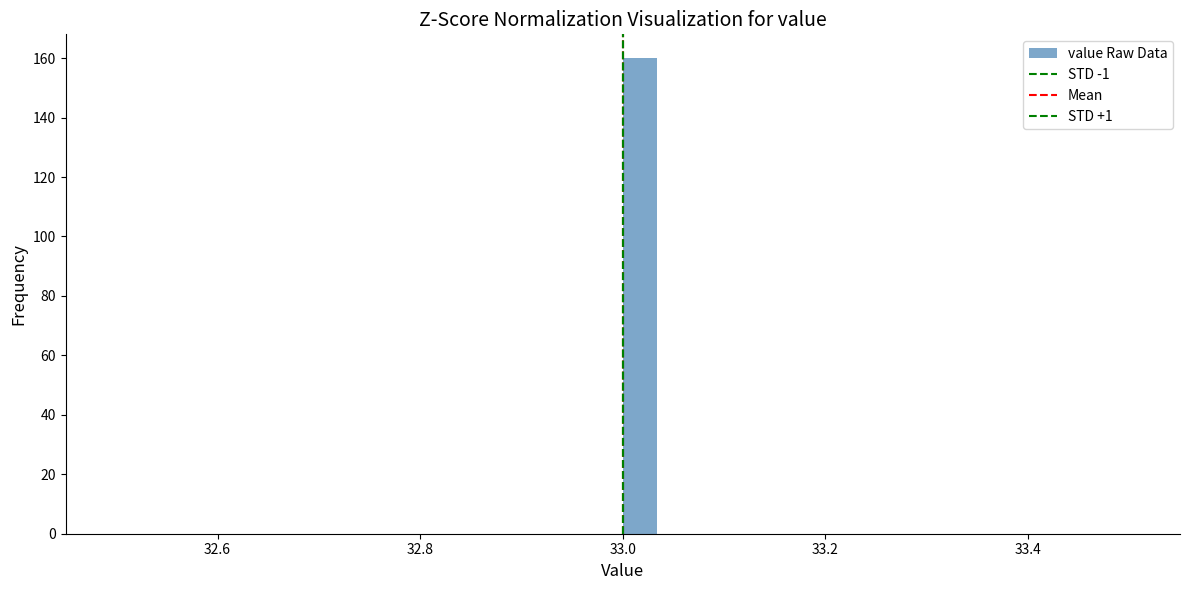

Read against the x-axis, roughly where is the centre of the tallest bar?

33.02